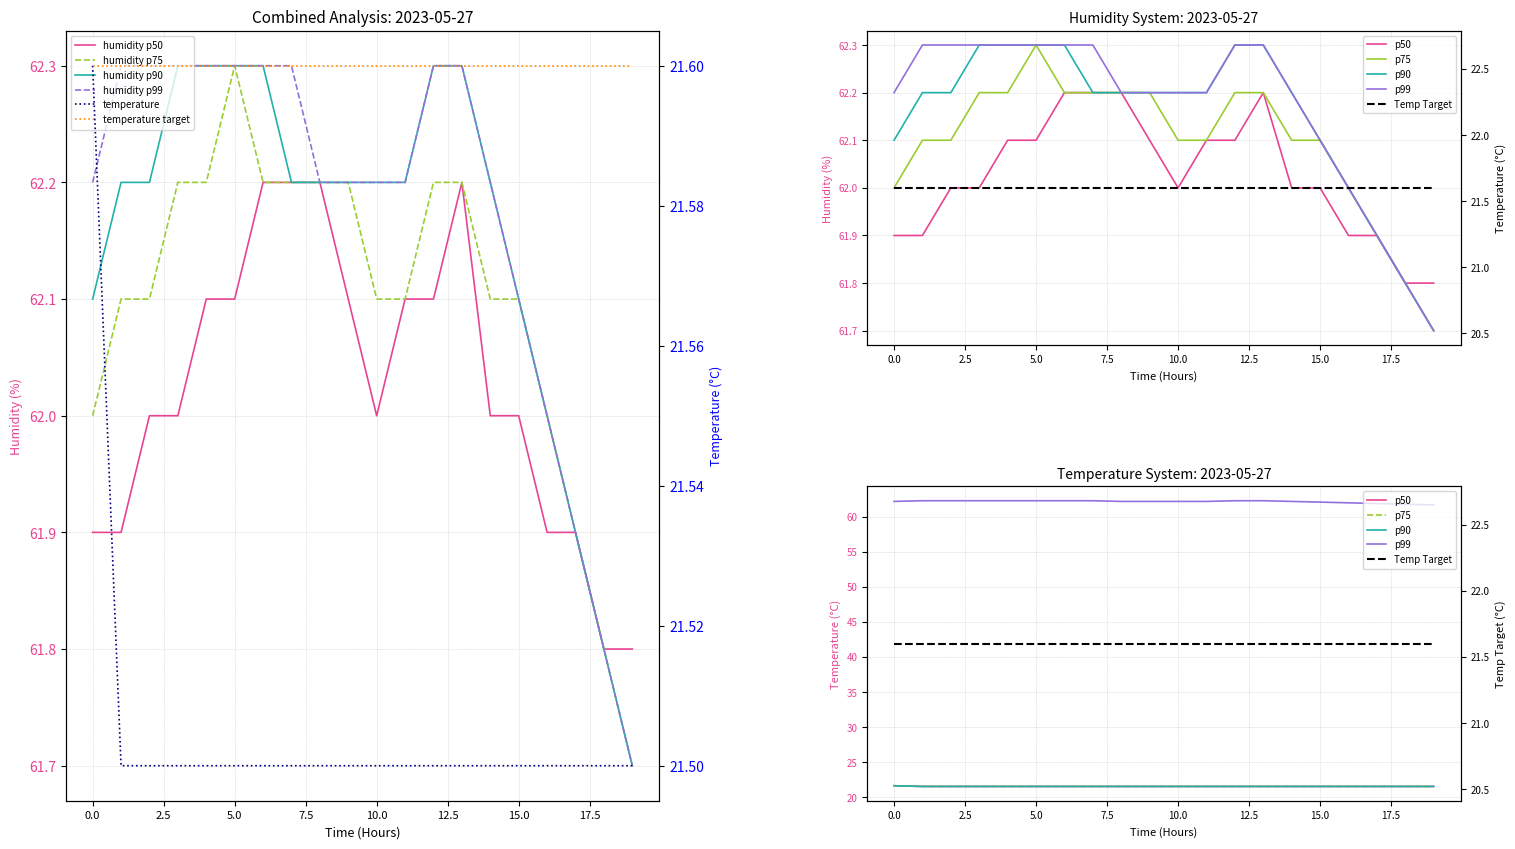

What is the spread (max minus min) of values at 11:00?

40.7